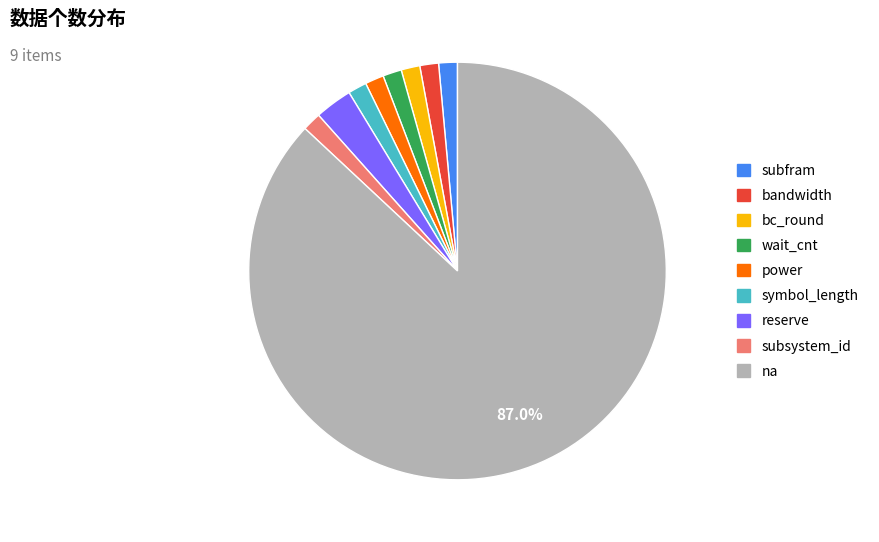

Which category accounts for the majority?

na